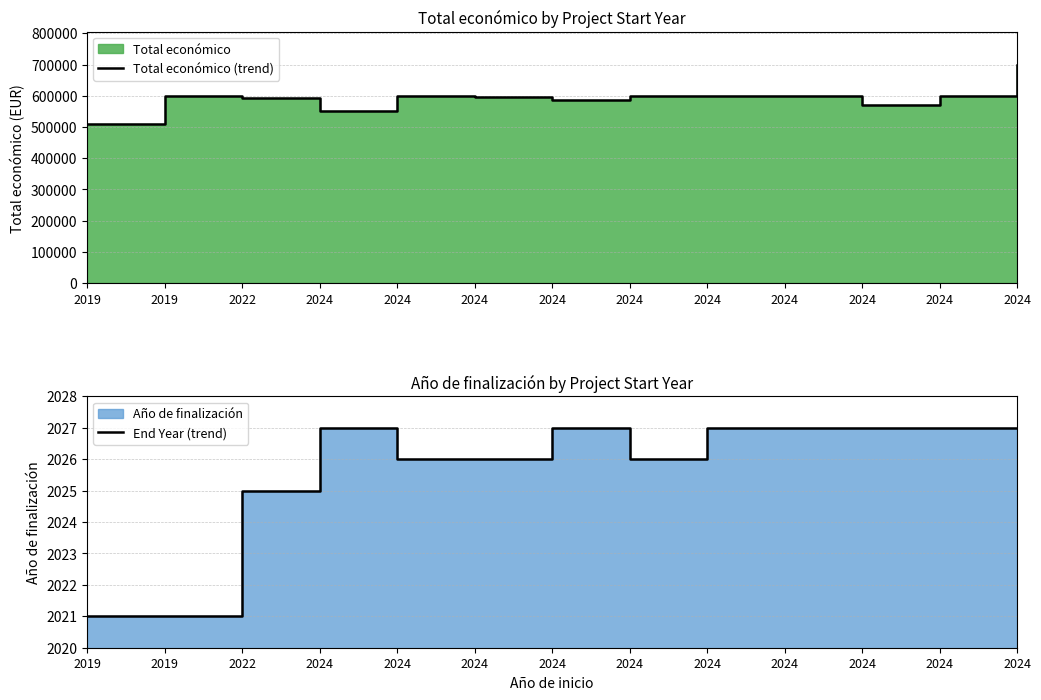

What is the sum of all End Year (trend) values?

26334